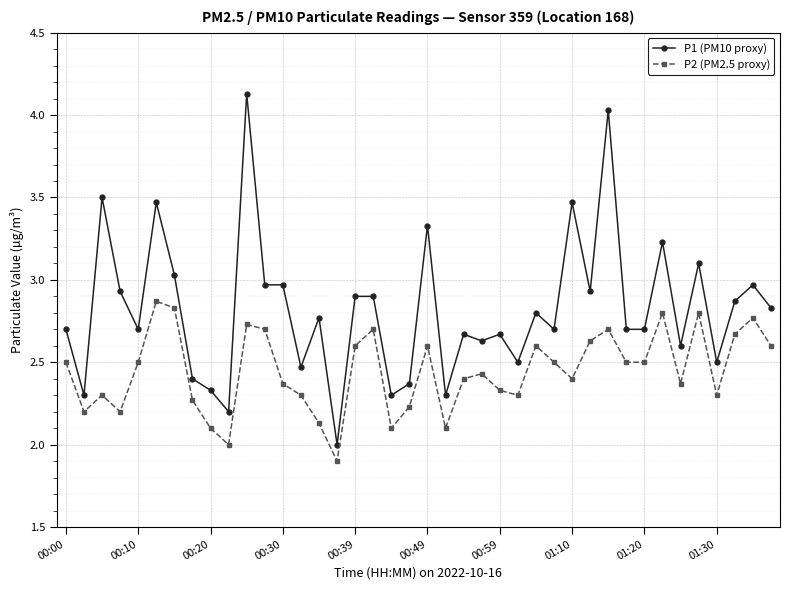

True or false: P2 (PM2.5 proxy) and P1 (PM10 proxy) intersect in this chart.

False